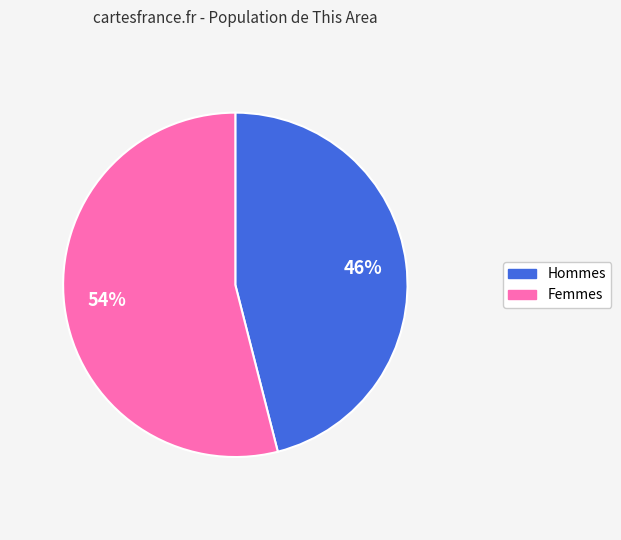

To the nearest percent, what is the average slice percentage?

50%